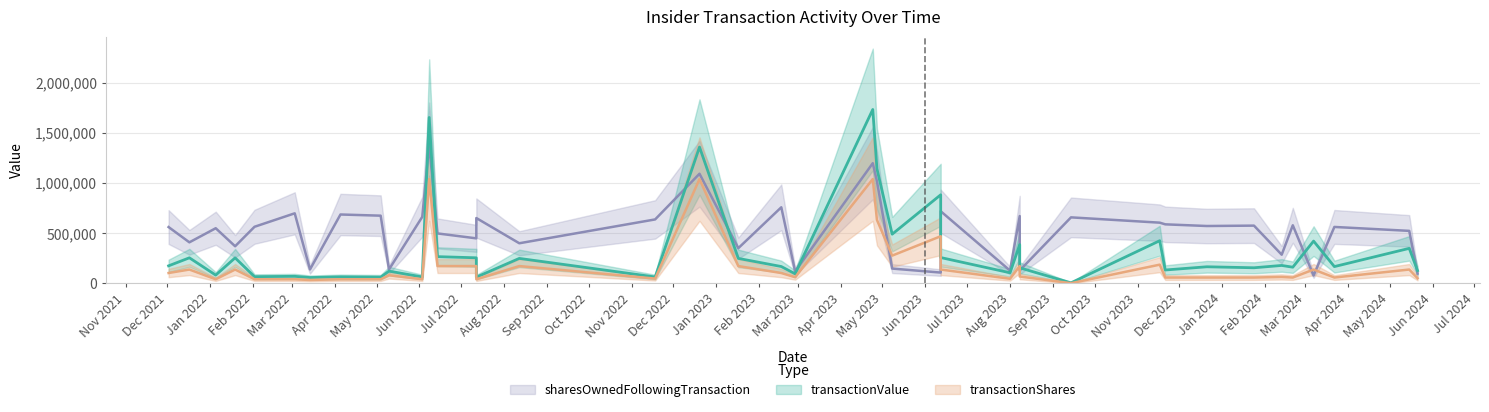

What are all the series names shown in the legend?

transactionValue, transactionShares, sharesOwnedFollowingTransaction